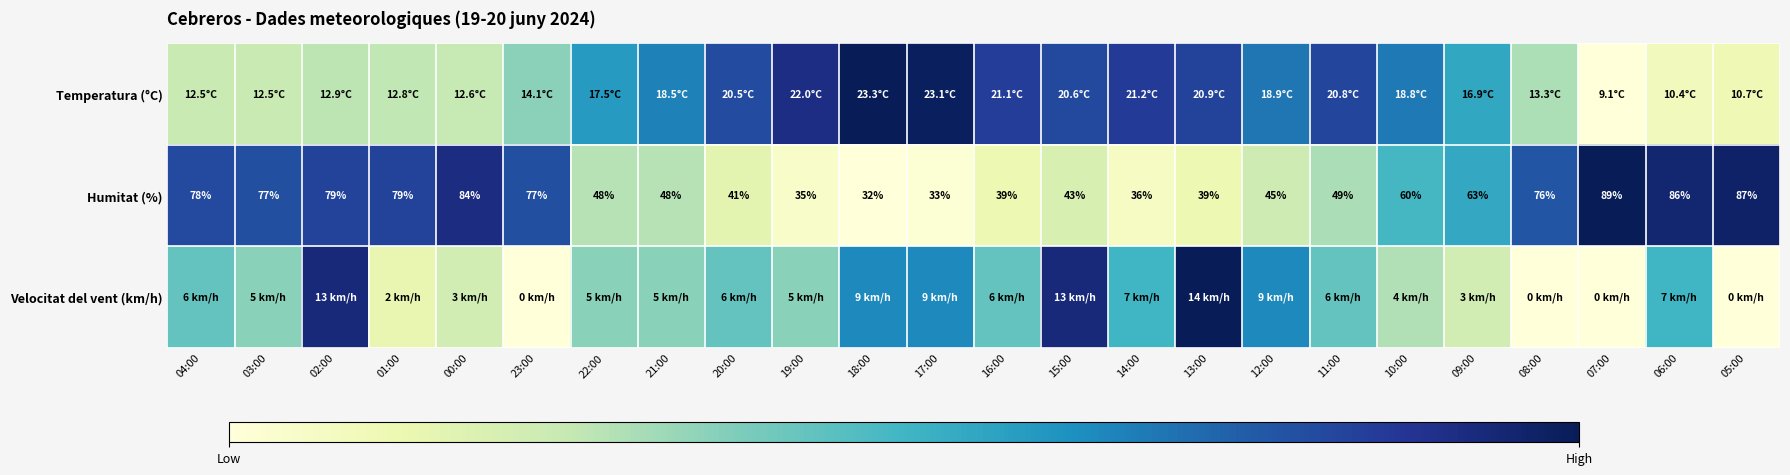

How many data points in Humitat (%) are less than 60?

12